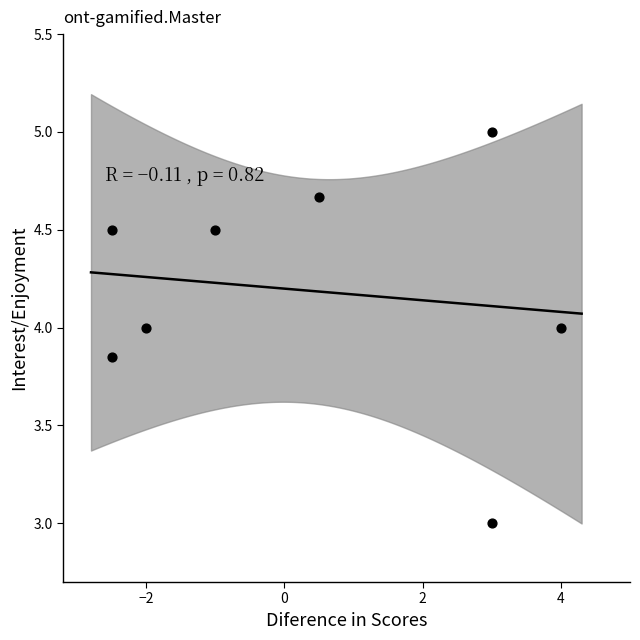

What is the average Y value?

4.2